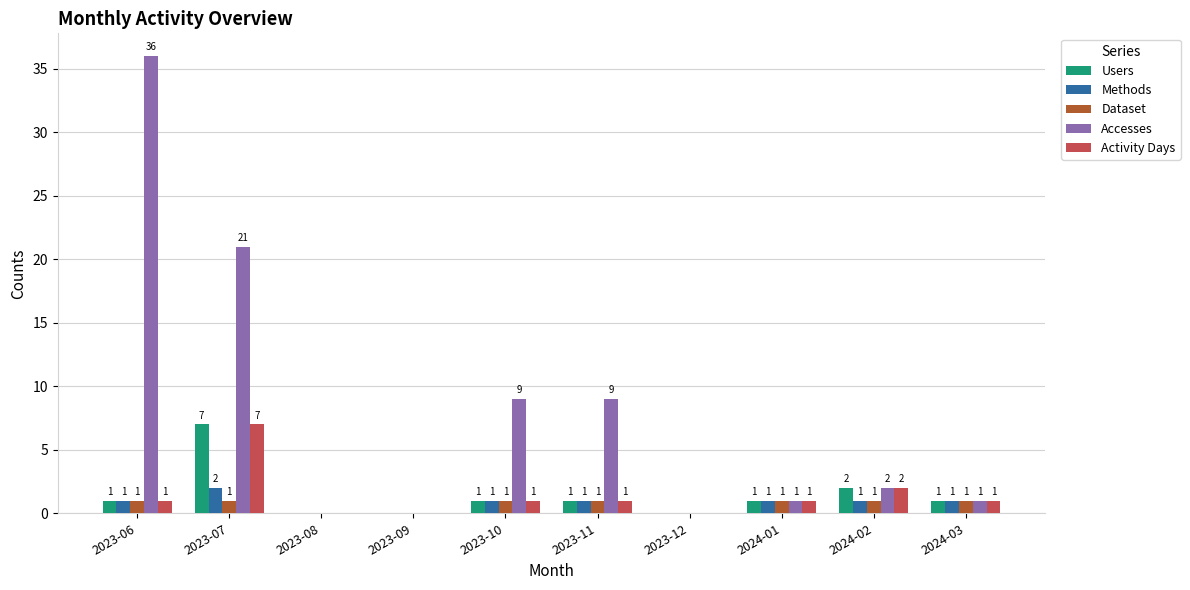

Reading left to right, what are all the values shown in this chart?

Users: 1	7	0	0	1	1	0	1	2	1
Methods: 1	2	0	0	1	1	0	1	1	1
Dataset: 1	1	0	0	1	1	0	1	1	1
Accesses: 36	21	0	0	9	9	0	1	2	1
Activity Days: 1	7	0	0	1	1	0	1	2	1